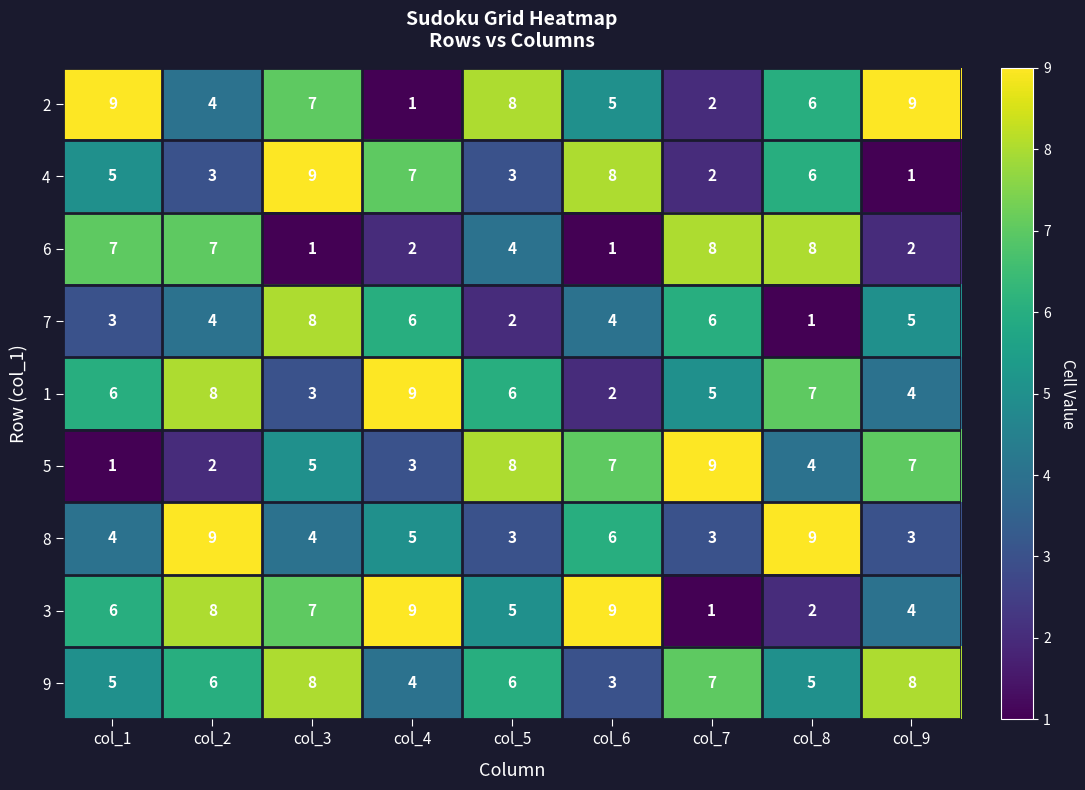

At which category is the sum across all series the highest?

col_3